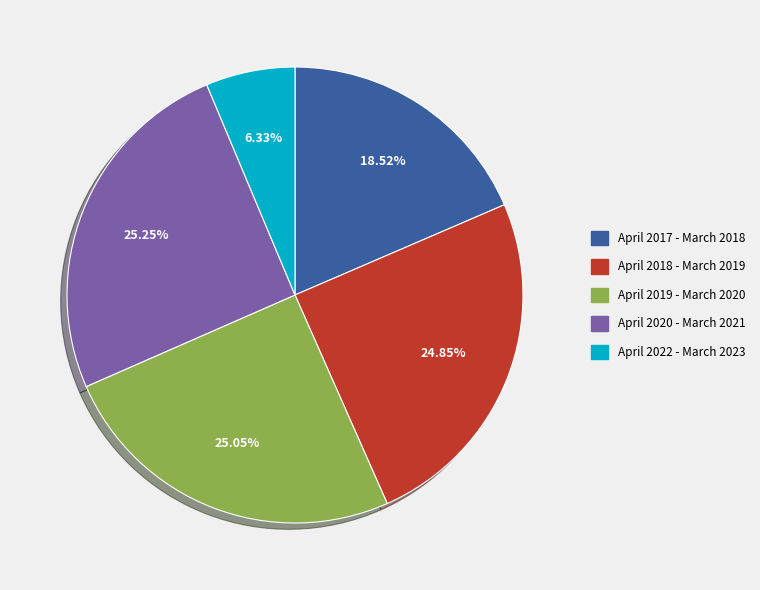

Between April 2022 - March 2023 and April 2018 - March 2019, which is larger?

April 2018 - March 2019